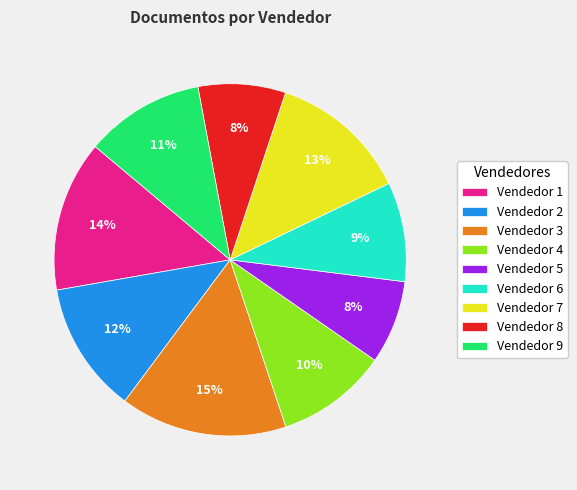

Is there a majority slice in this chart?

No